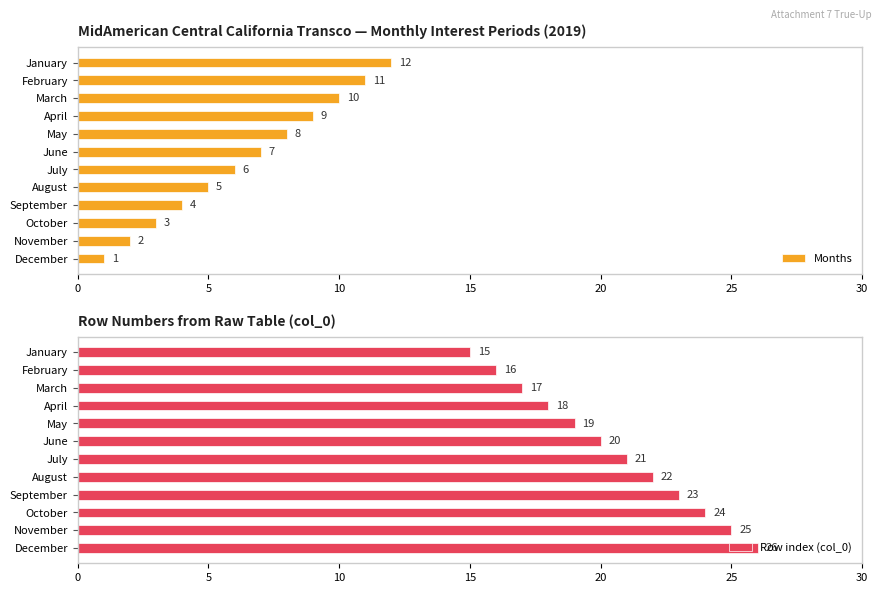

What is the minimum value shown in the chart?

1